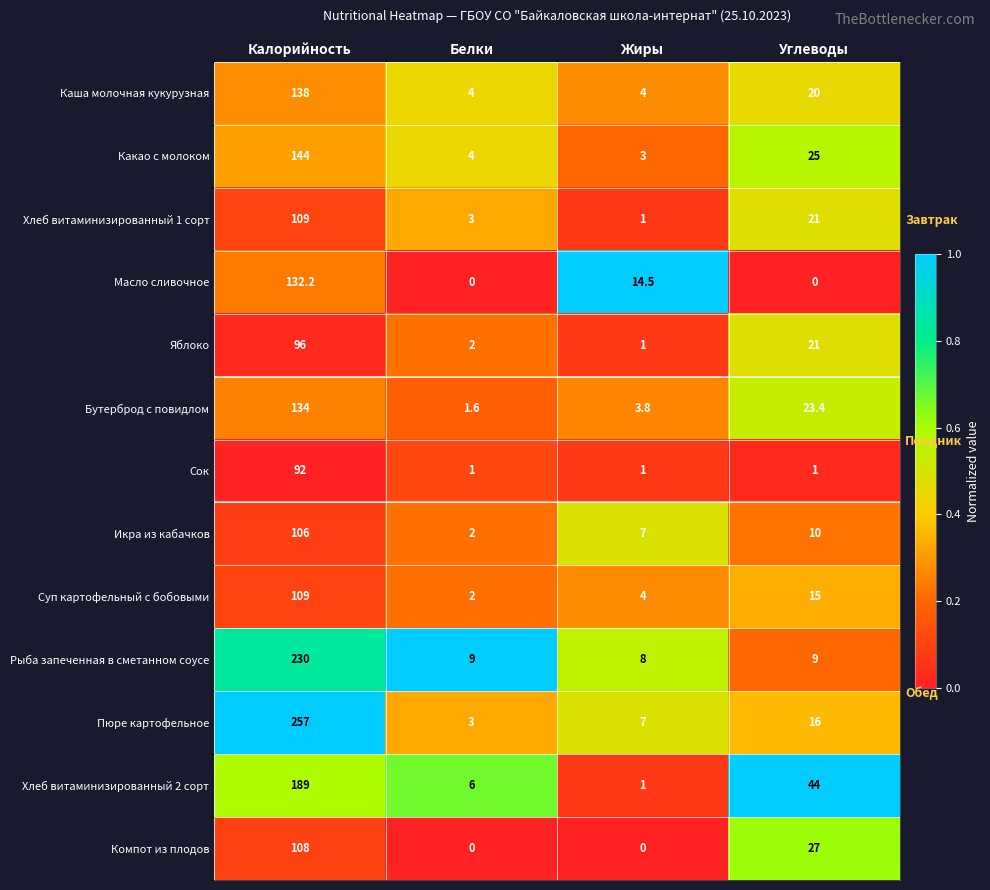

What is the difference between the highest and lowest values at Углеводы?

1.0